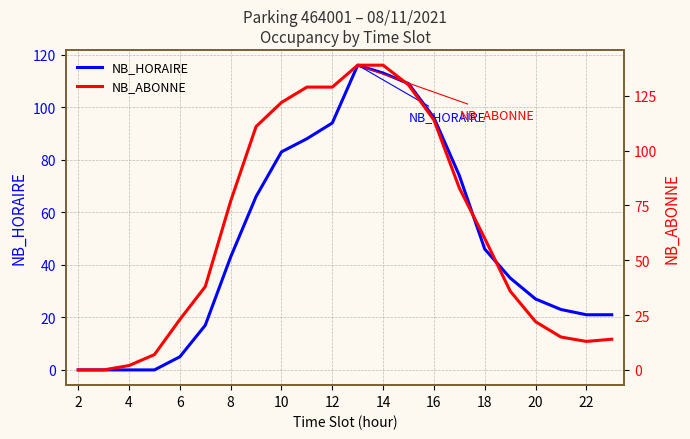

What is the sum of all NB_HORAIRE values?

1077